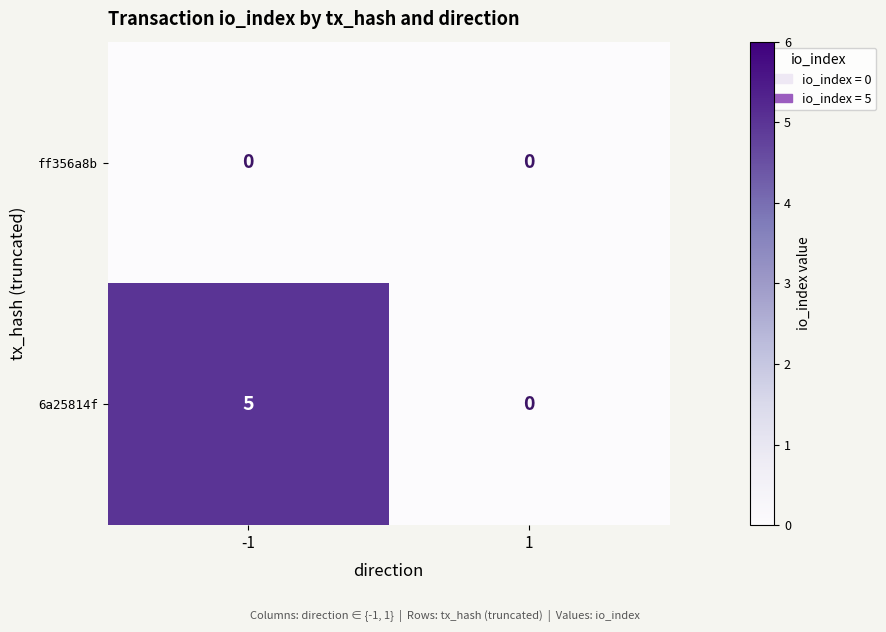

What is the maximum value for 6a25814f?

5